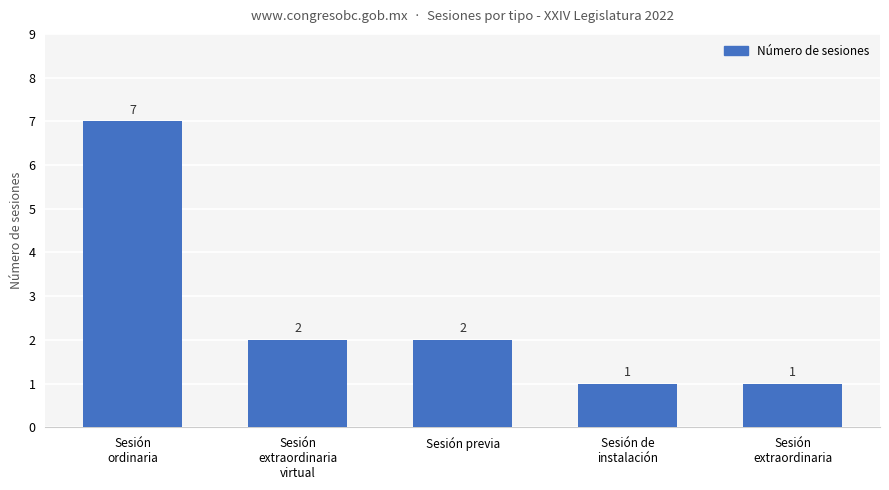

What is the greatest value displayed?

7